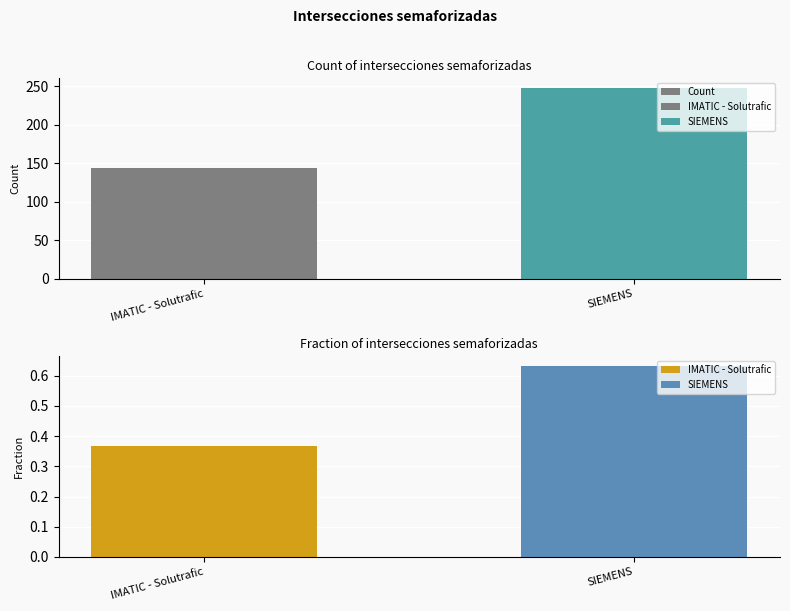

List the labels in order of value, smallest first.

IMATIC - Solutrafic, SIEMENS